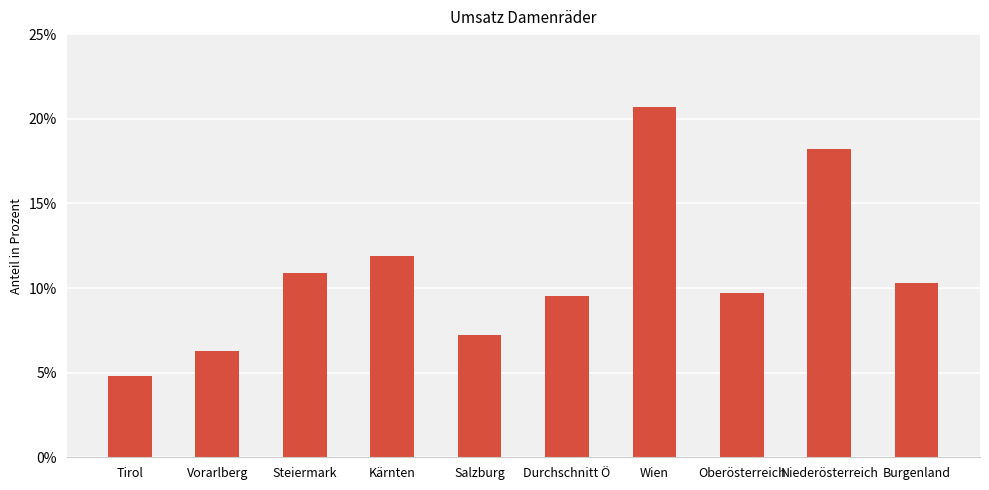

The value at Vorarlberg is 0.1. True or false?

True